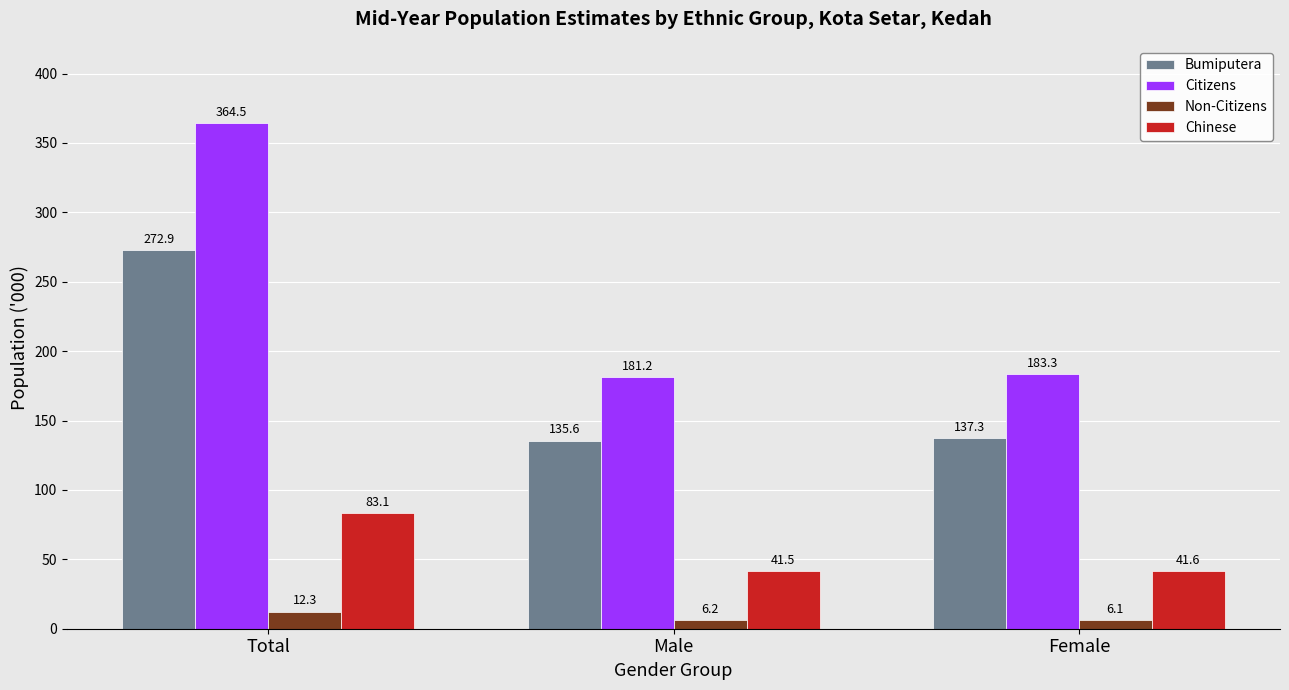

What is the value of the Citizens bar at the 2nd from the left?

181.2